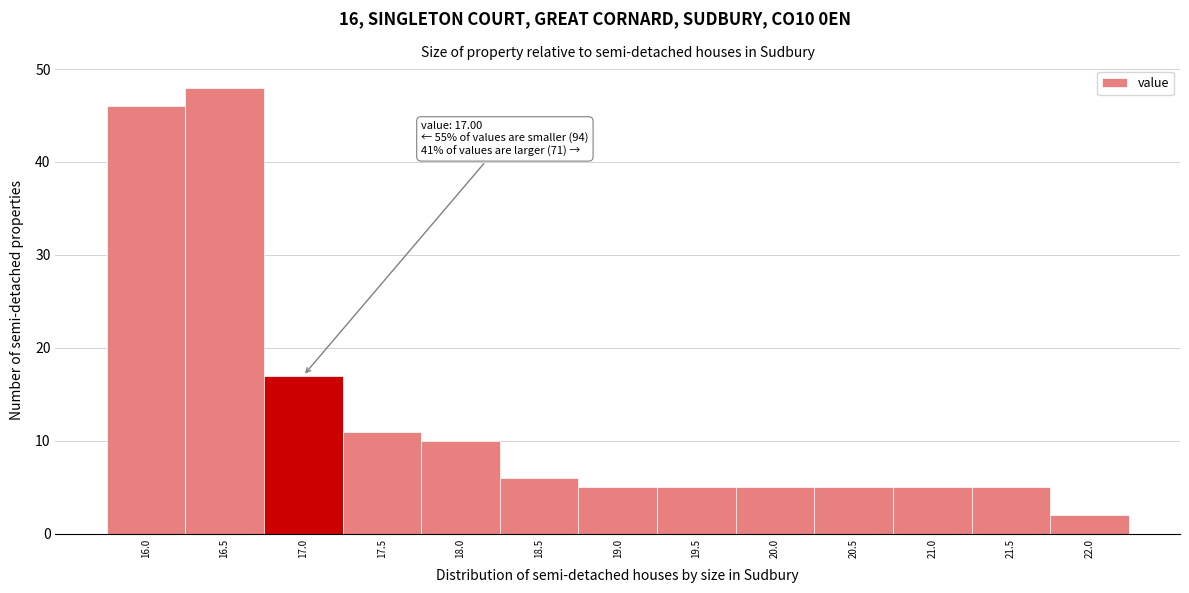

Reading left to right, list all the values displayed in this chart.

16.0=46	16.5=48	17.0=17	17.5=11	18.0=10	18.5=6	19.0=5	19.5=5	20.0=5	20.5=5	21.0=5	21.5=5	22.0=2